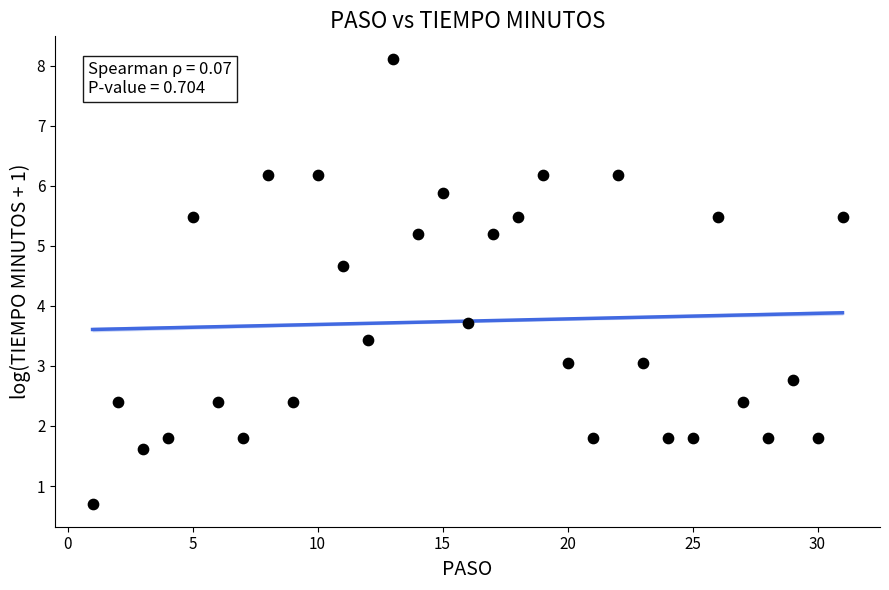

What is the range of Y values (max minus min)?

7.4